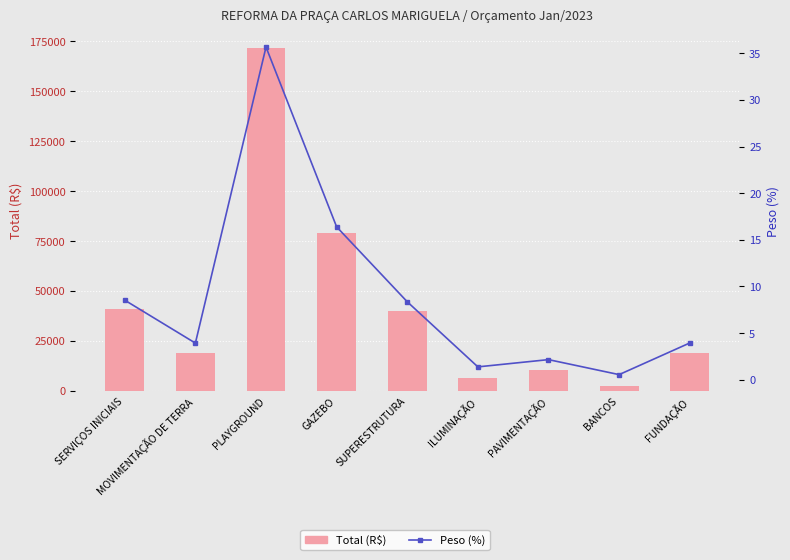

Which label corresponds to the smallest value in the chart?

BANCOS